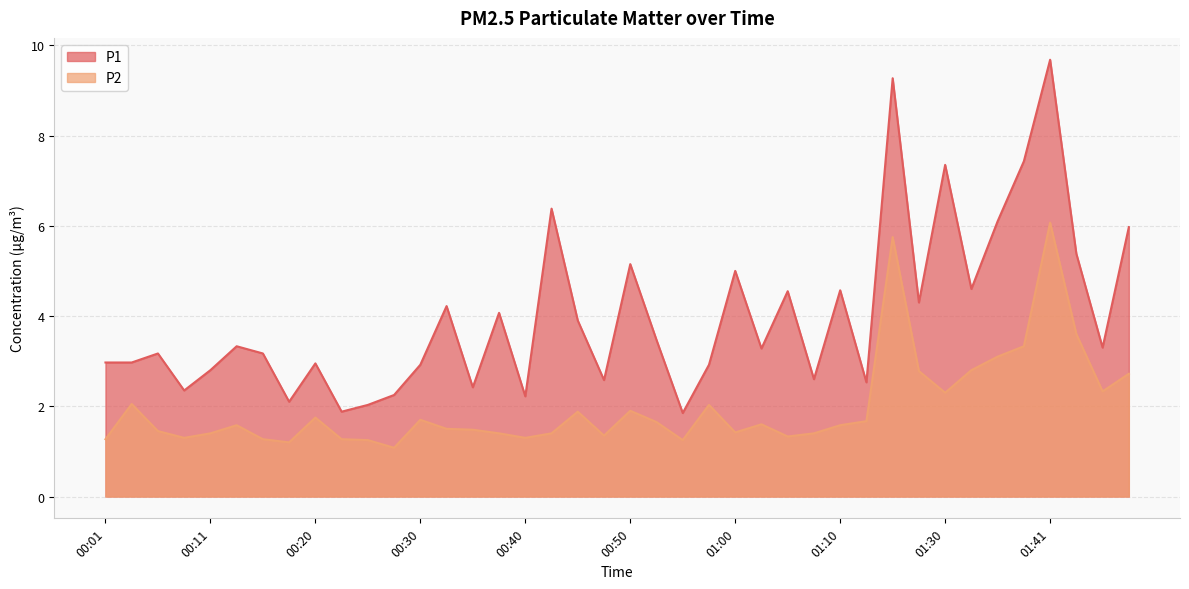

True or false: P2 and P1 intersect in this chart.

False